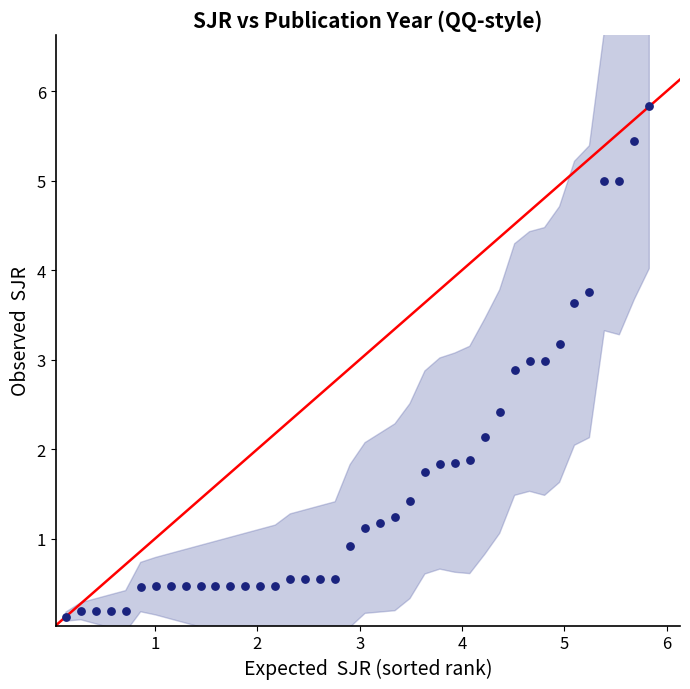

What is the range of Y values (max minus min)?

5.7